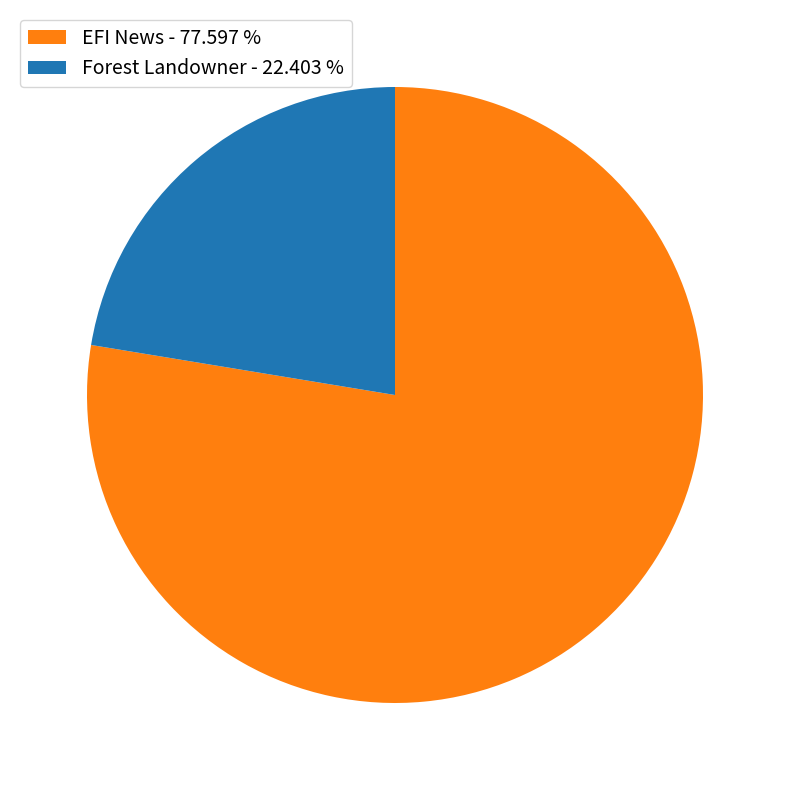

Rank the categories by value from lowest to highest.

Forest Landowner - 22.403 %, EFI News - 77.597 %